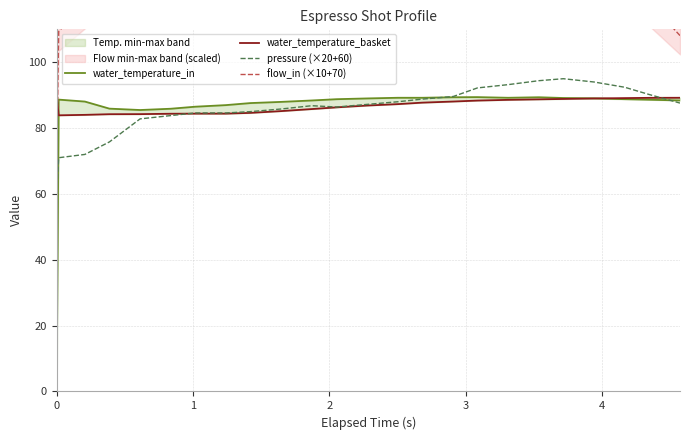

What is the maximum value for pressure (×20+60)?

95.0